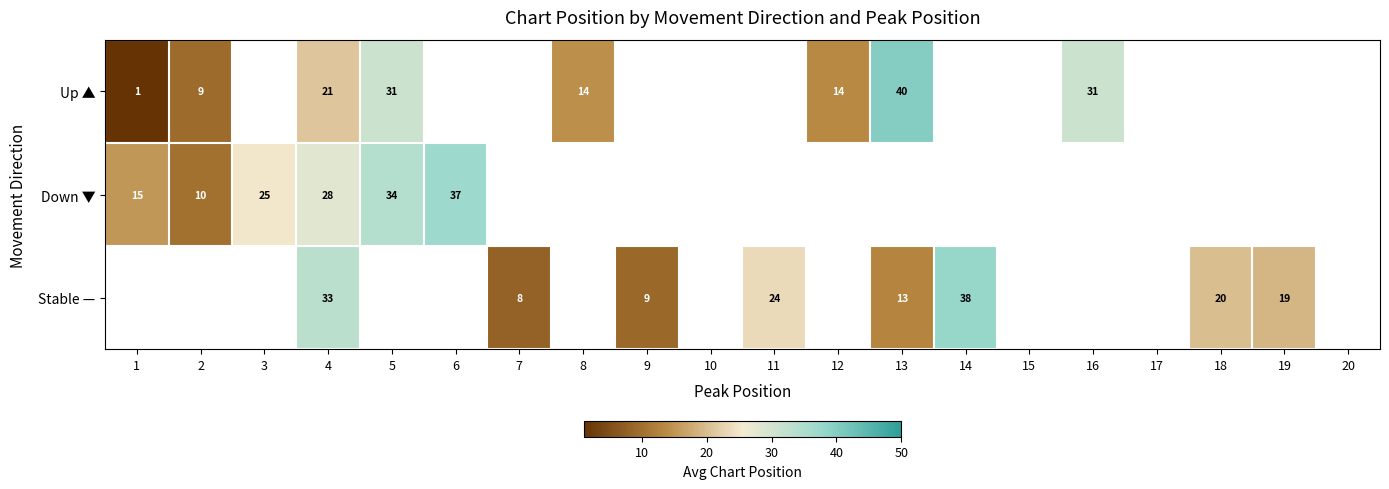

True or false: Down ▼ has a value of 34 at 5.

True